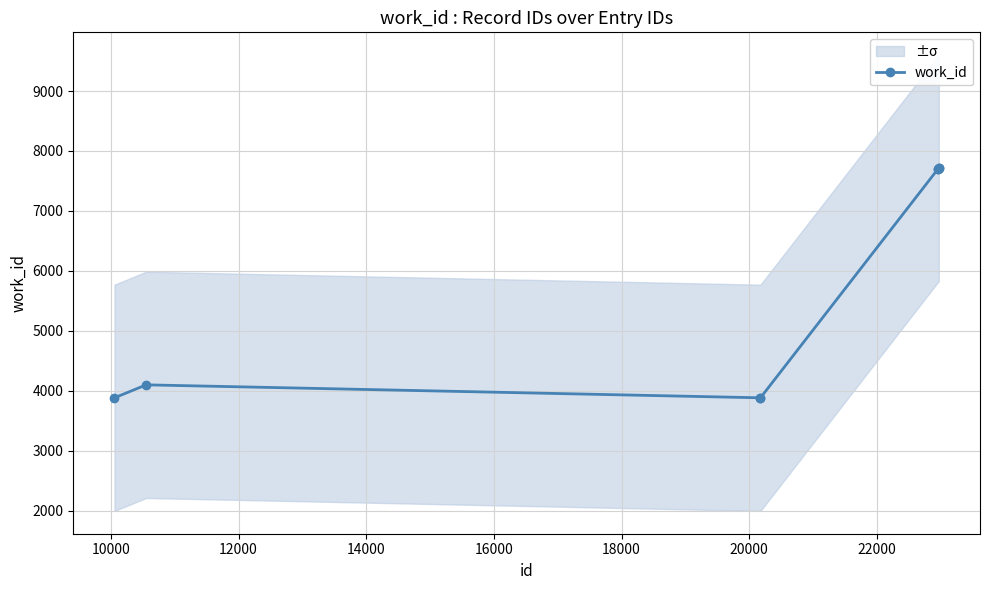

What is the value of the work_id point at the 6th from the left?

7706